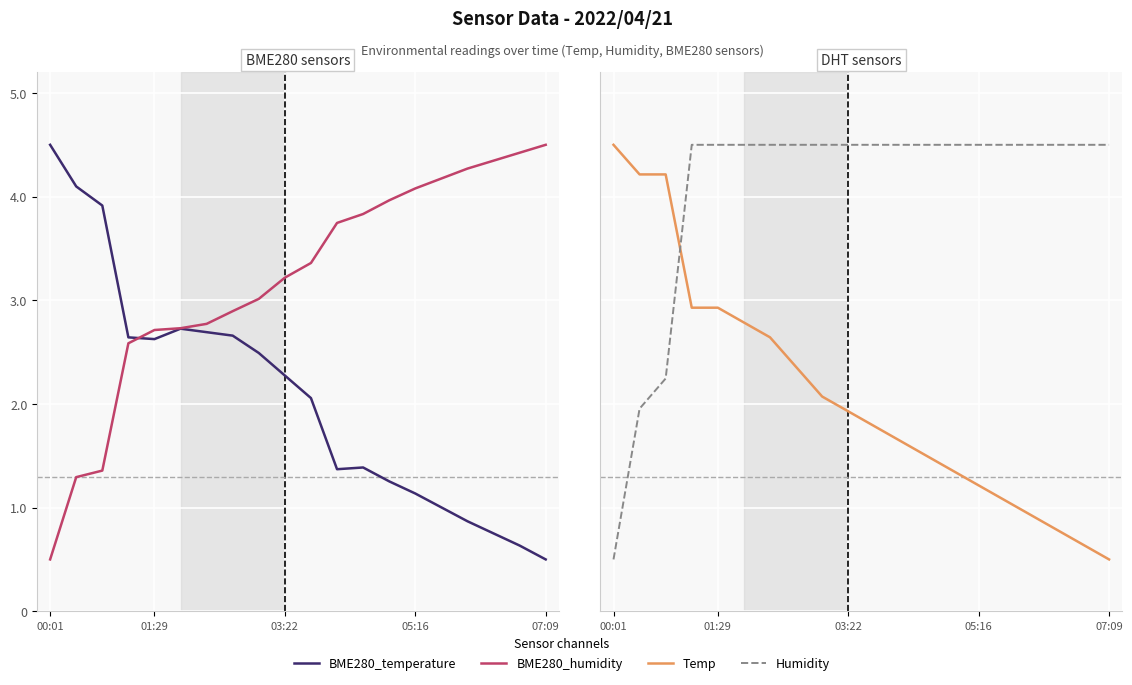

How many lines are shown in the chart?

4